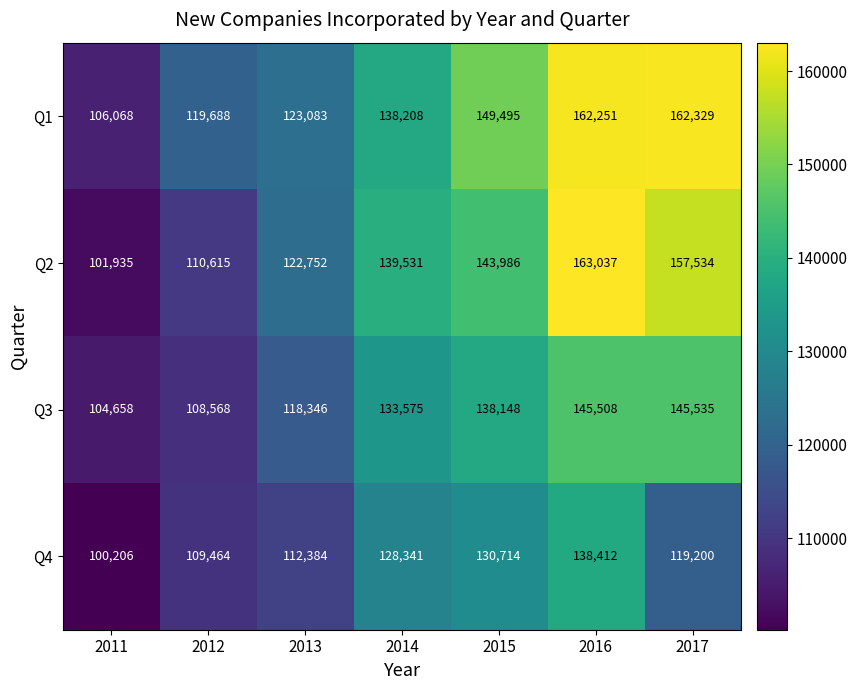

How many categories are shown in the chart?

7